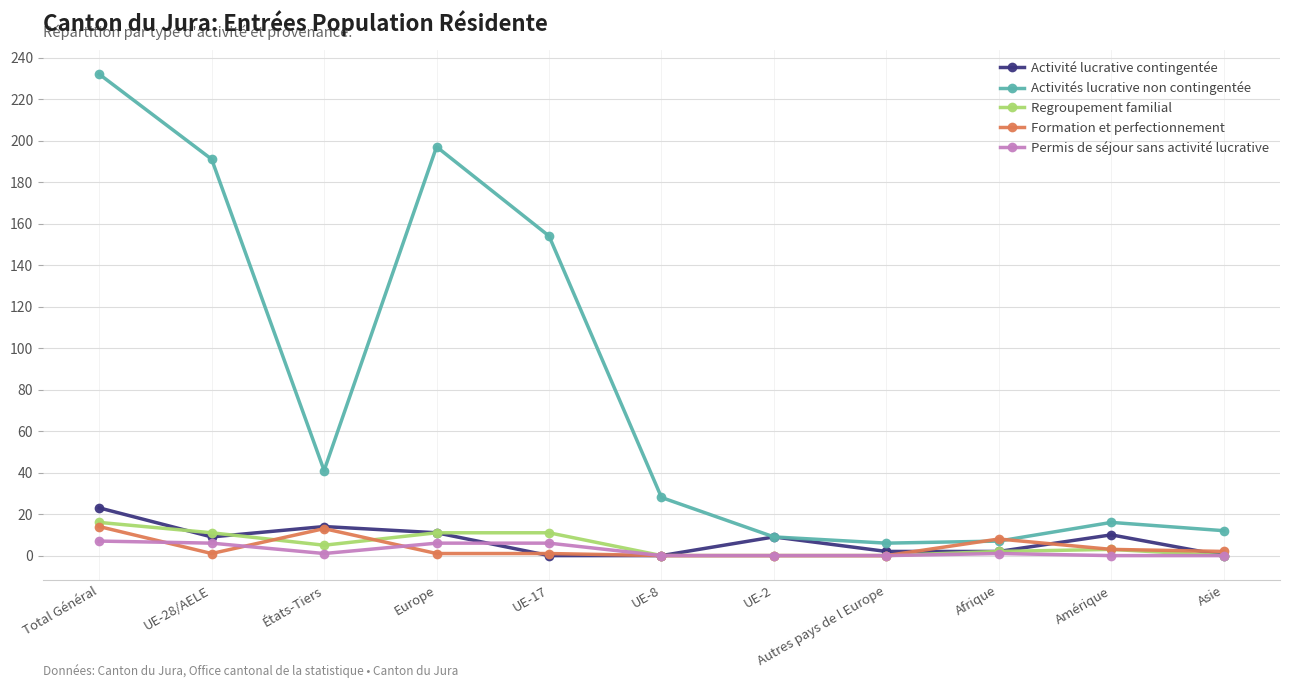

At which category is the sum across all series the highest?

Total Général